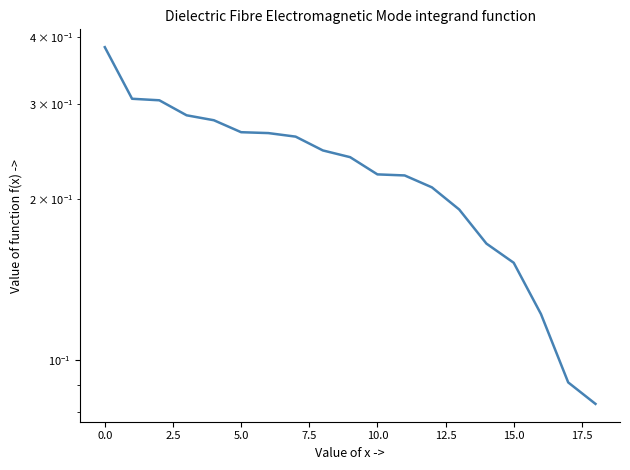

True or false: the data shows 0.5 at 0.0.

False